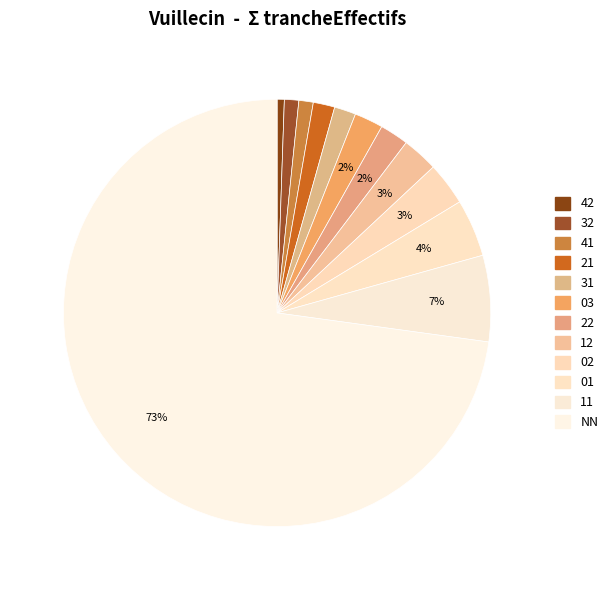

To the nearest percent, what is the average slice percentage?

8%